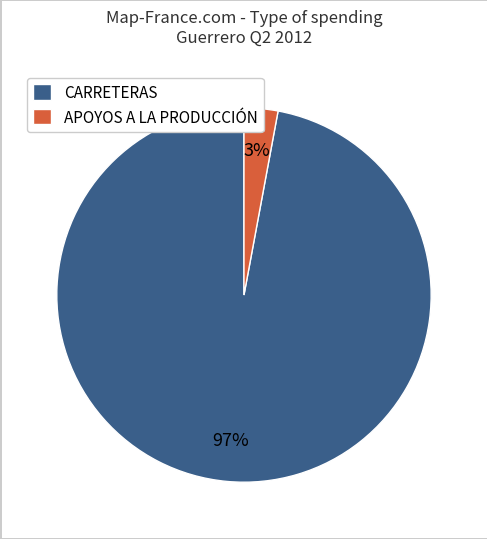

Which category has the smallest portion of the pie?

APOYOS A LA PRODUCCIÓN